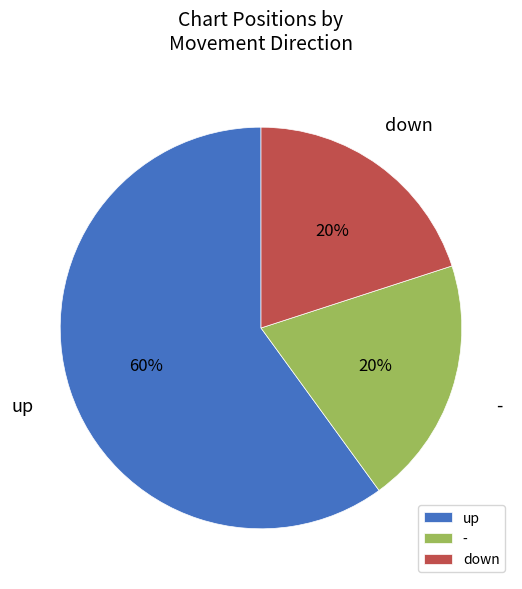

What is the largest slice in the pie chart?

up